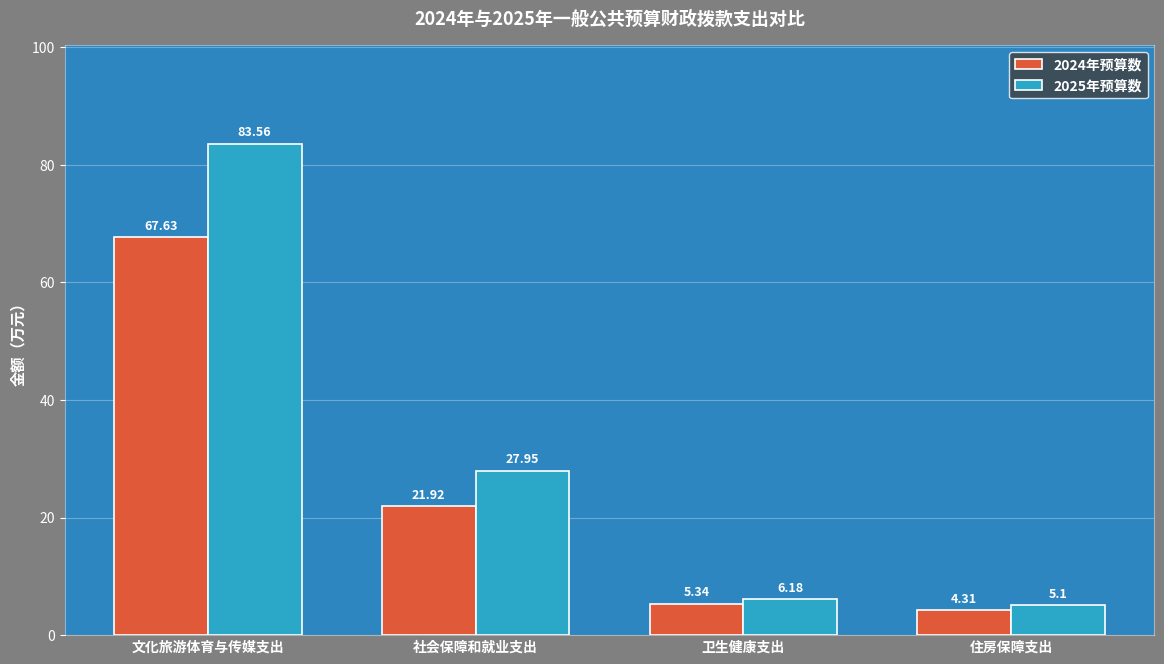

At how many categories does at least one series exceed 55?

1